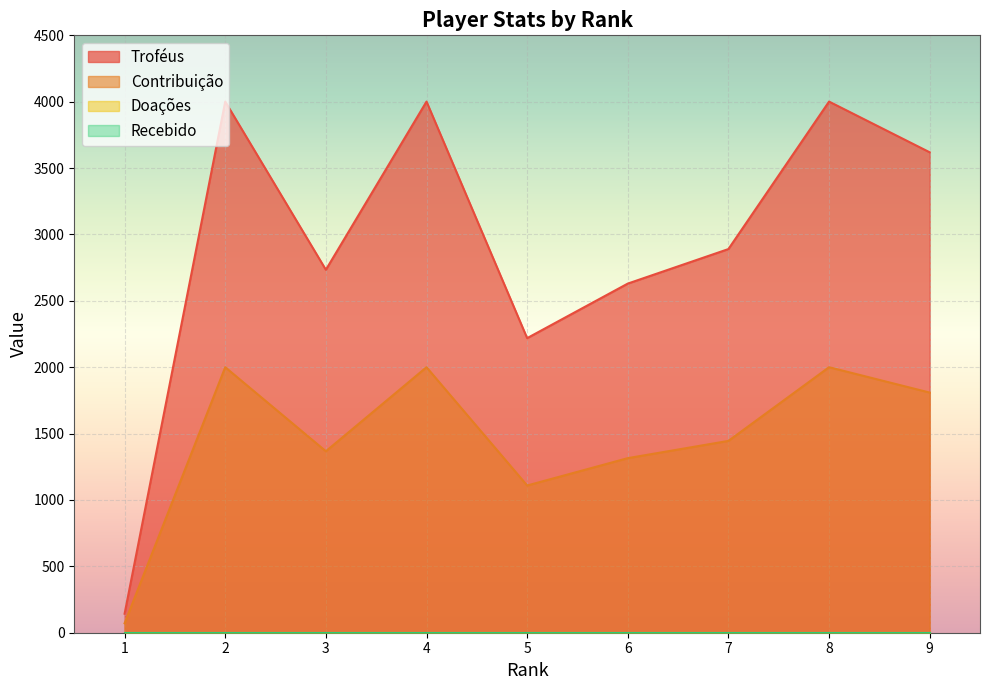

How many values in the Troféus series are below 2890?

4